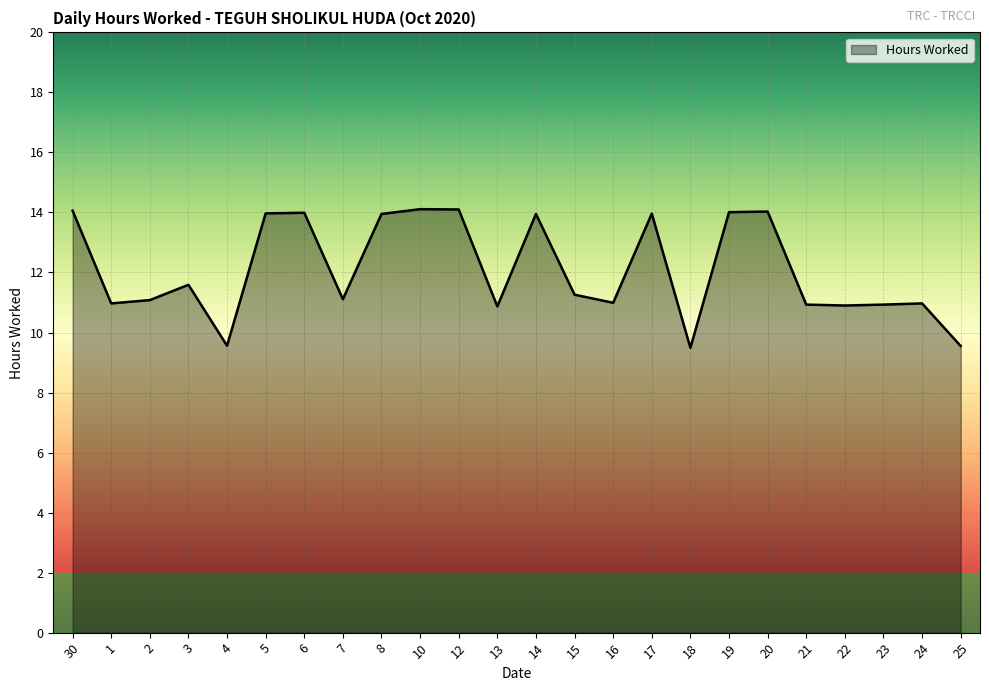

Count the number of data series in this chart.

1